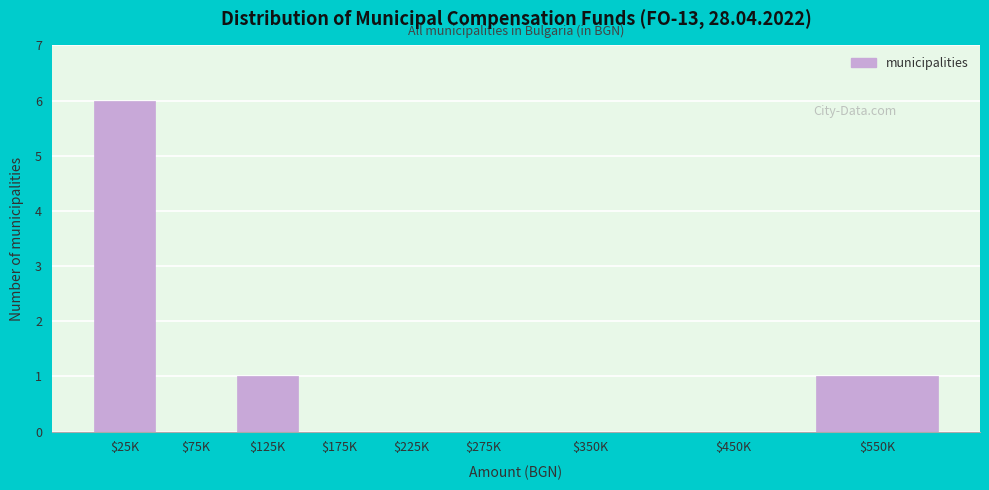

The chart shows a value of 0 at $450K. True or false?

True